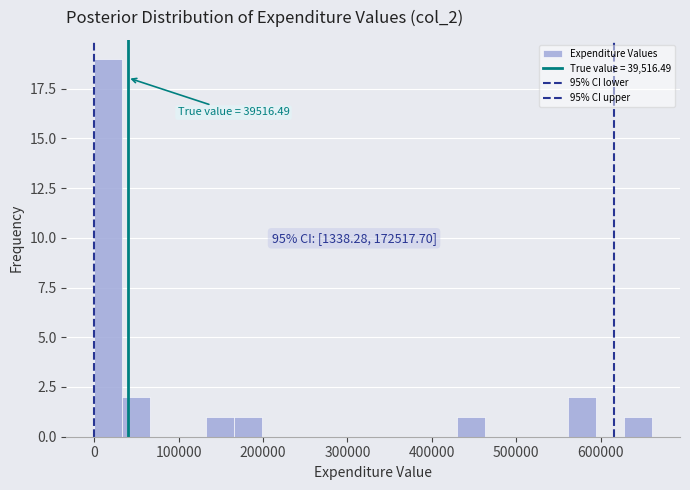

Around what value on the x-axis is the tallest bar? Give the approximate position of its centre, as read against the axis.

20000